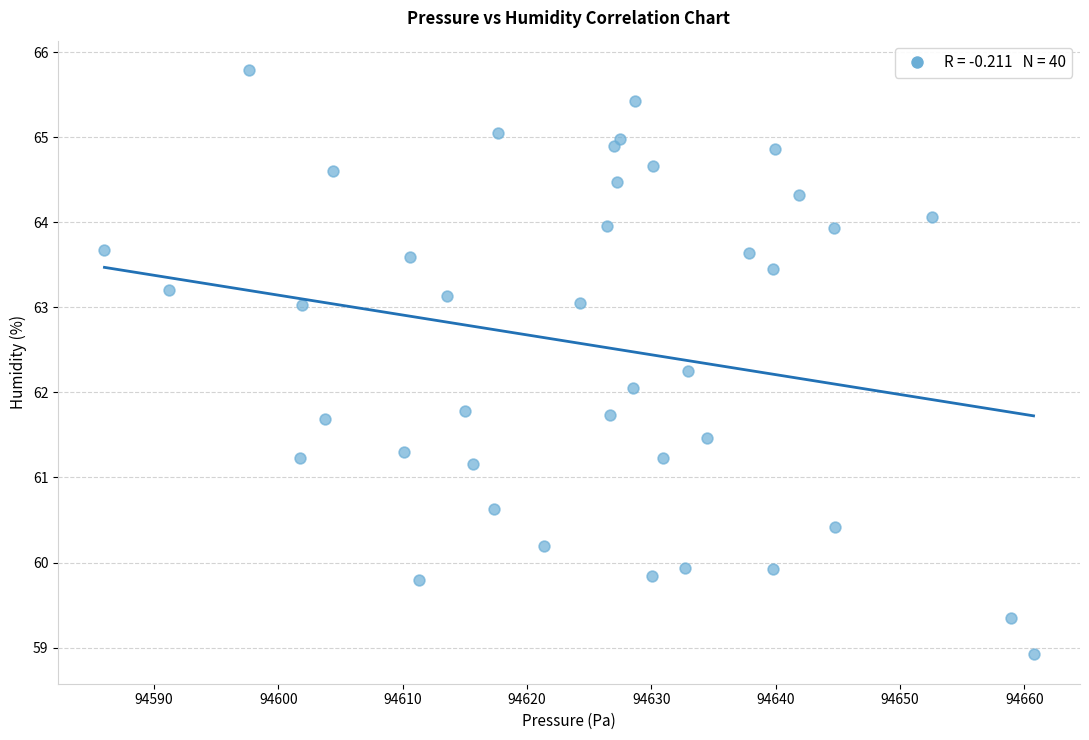

What is the range of X values (max minus min)?

74.8